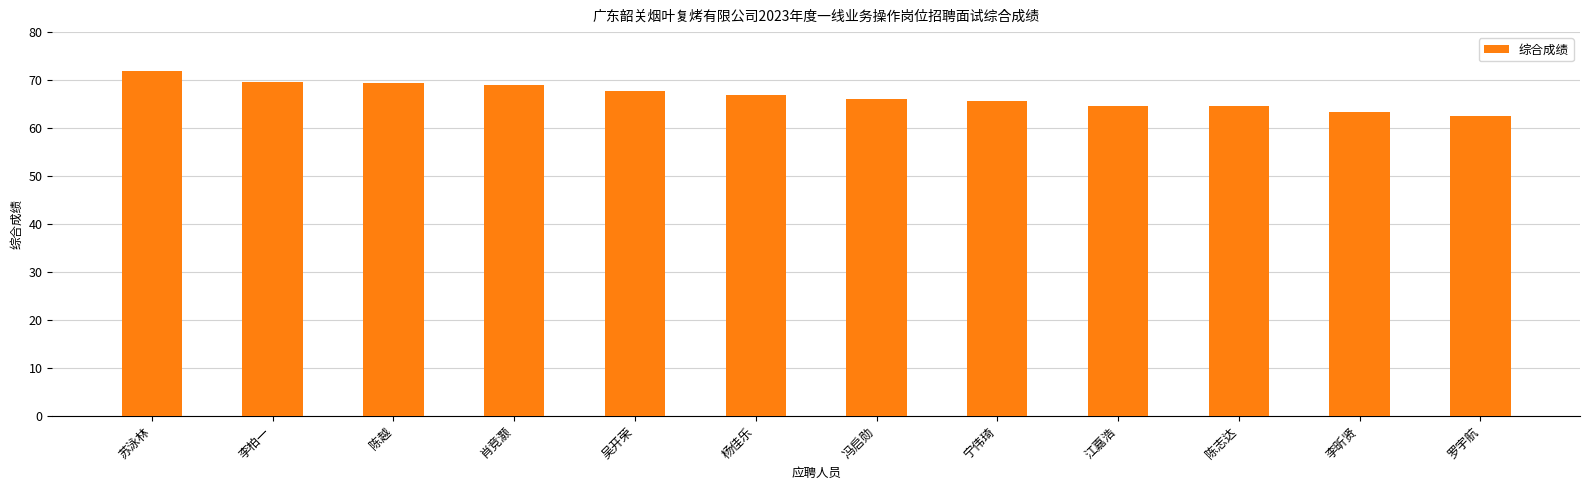

What is the change in value from 肖竞灏 to 罗宇航?

-6.4